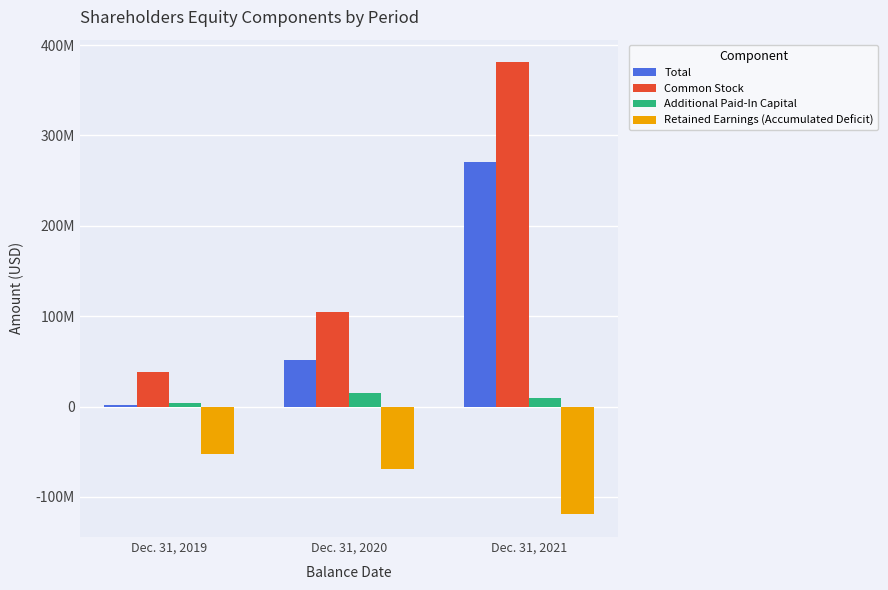

Which series has the widest spread of values?

Common Stock